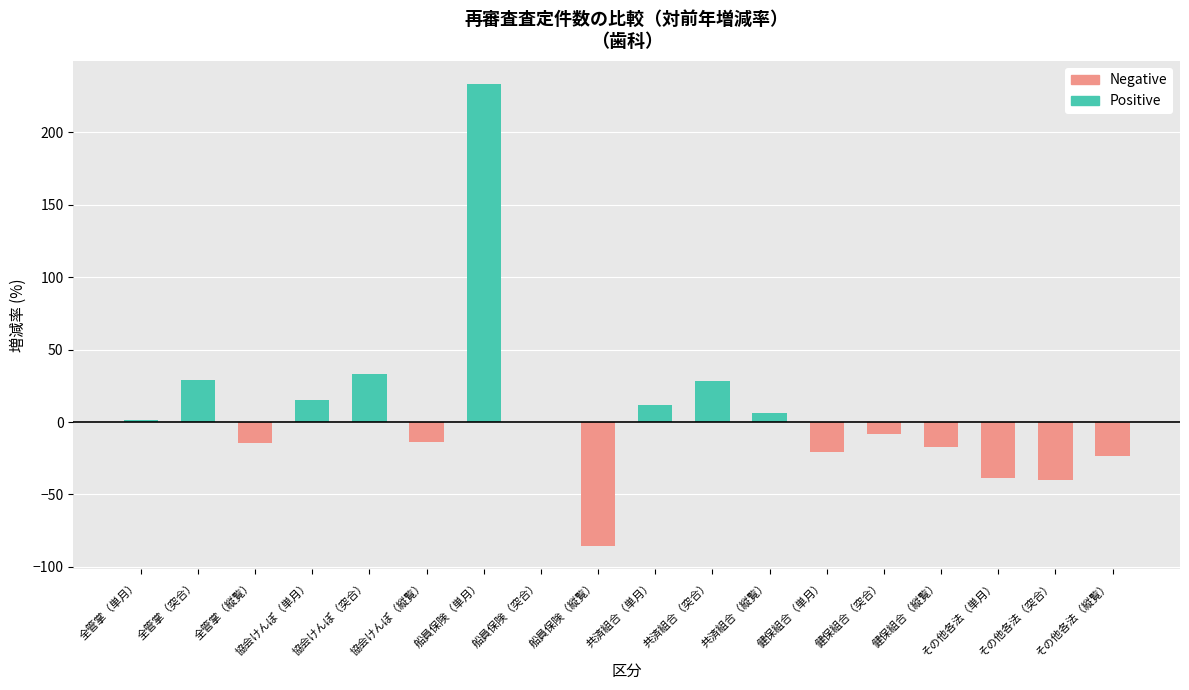

Reading right to left, extract all data points from this chart.

Positive: 6.0	28.6	11.6	0.0	233.3	33.0	14.9	29.0	1.6
Negative: -23.7	-40.0	-38.6	-17.5	-8.3	-20.4	-85.7	-13.8	-14.8